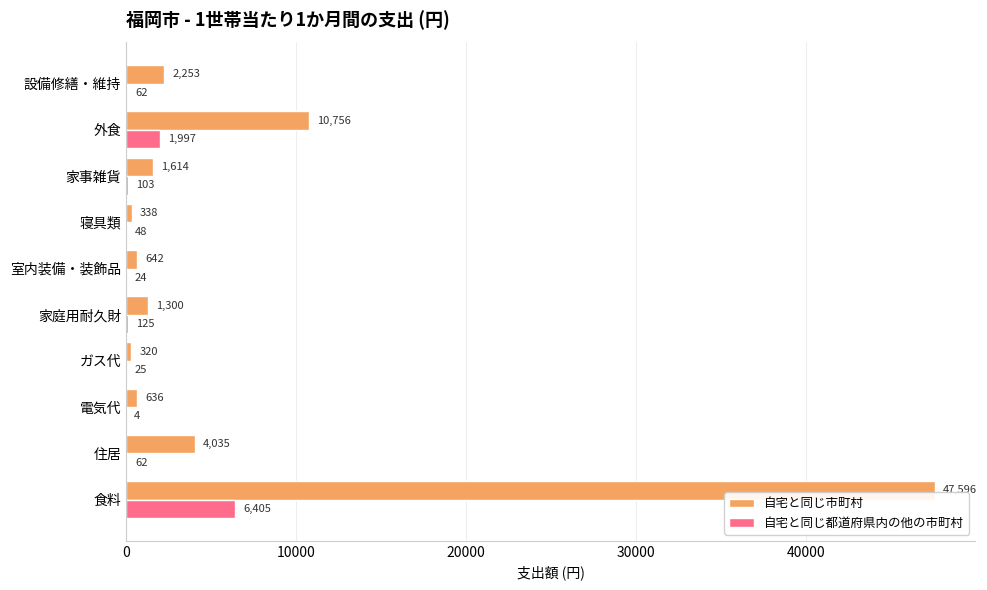

What is the sum of the 自宅と同じ都道府県内の他の市町村 values at 室内装備・装飾品 and 食料?

6429